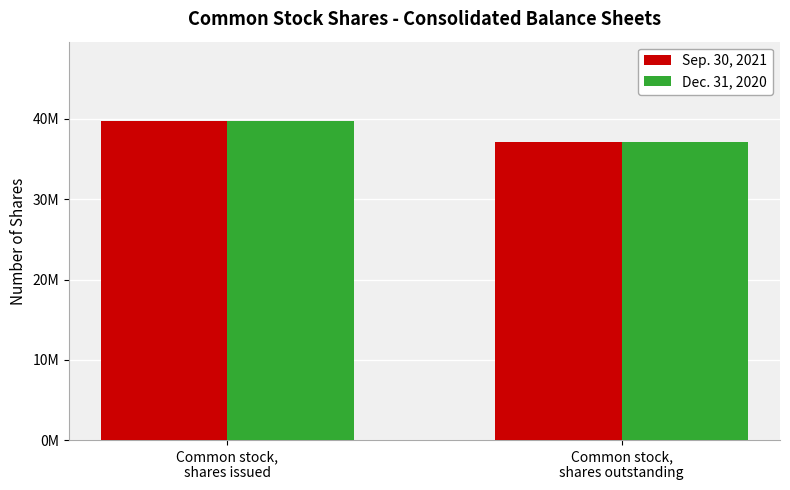

What position from the right is Common stock,
shares outstanding?

1